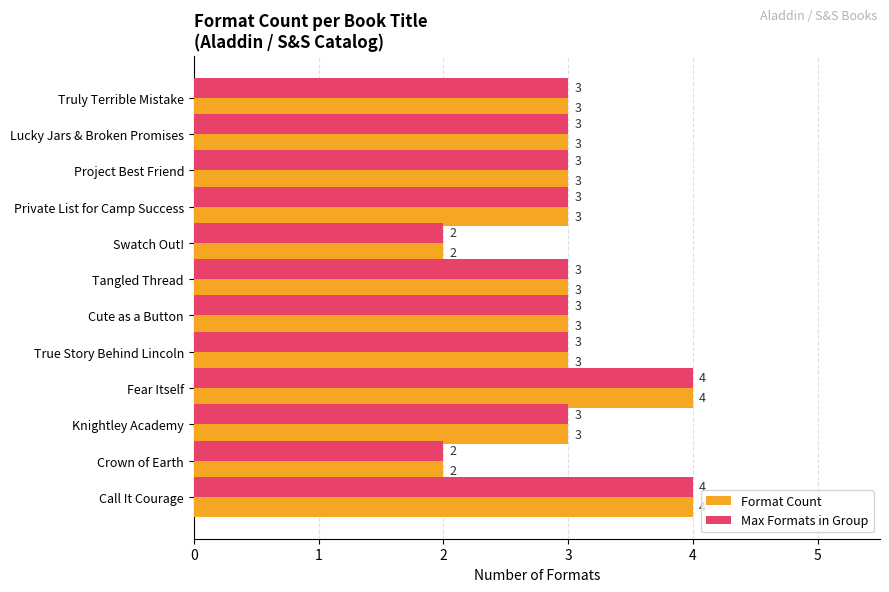

How many distinct data groups are displayed?

2